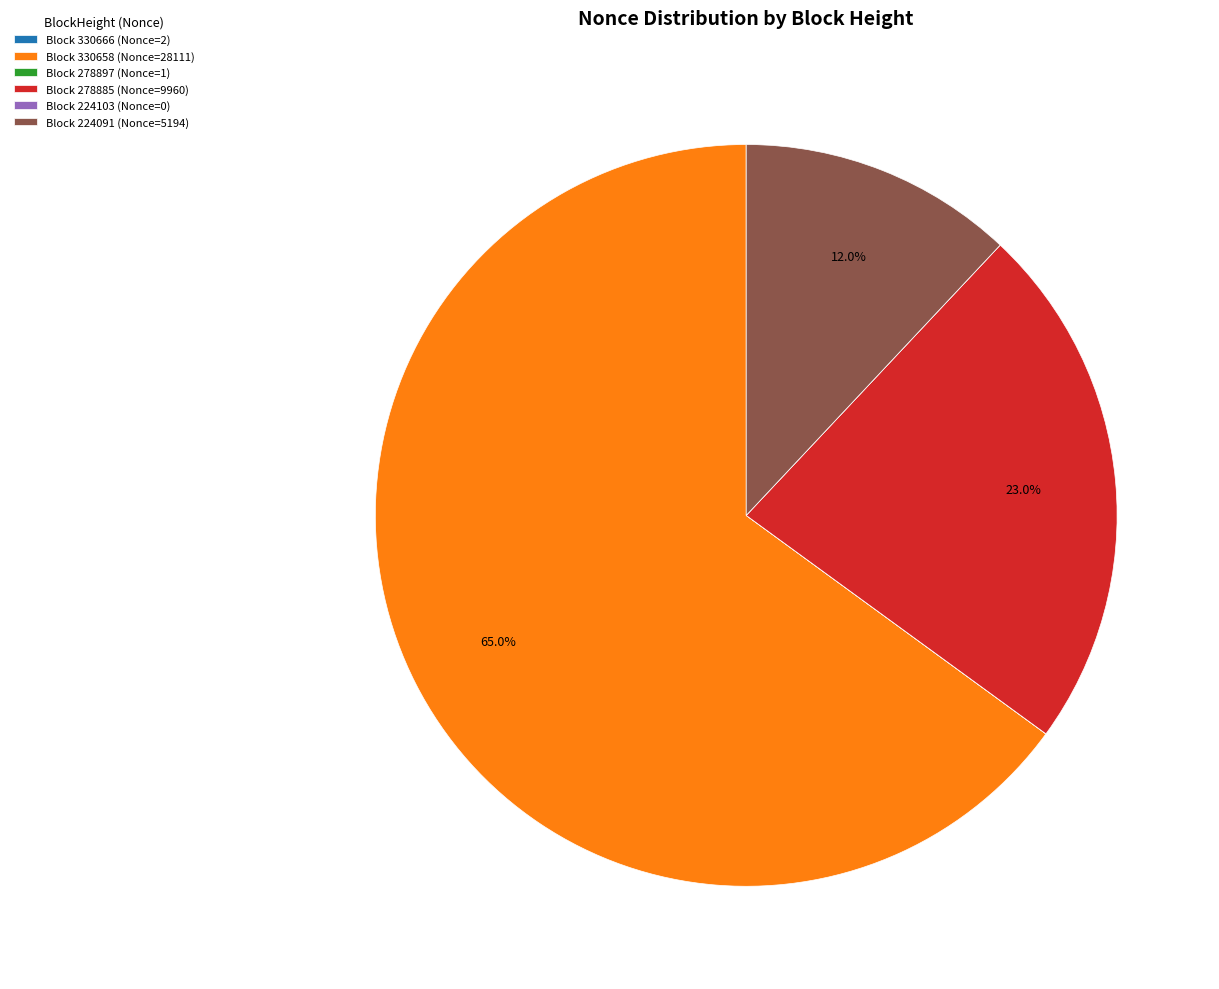

Is there a majority slice in this chart?

Yes